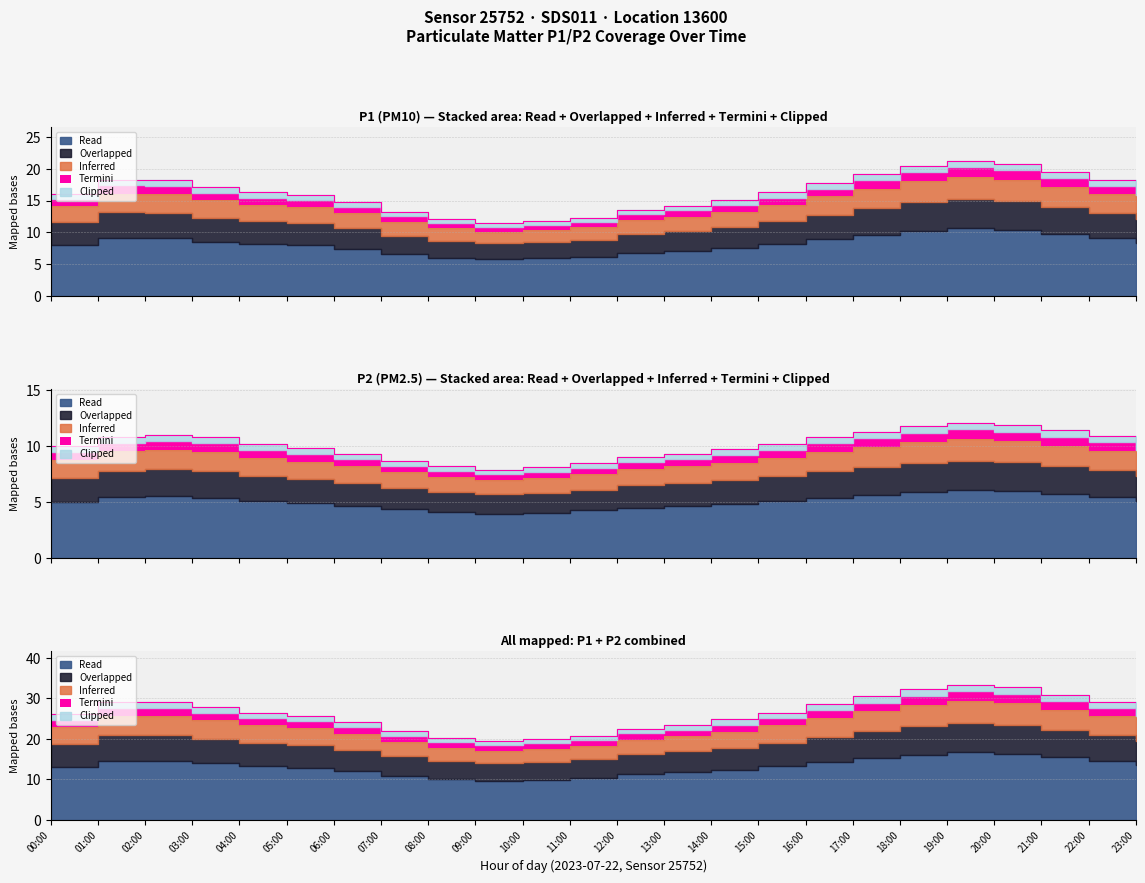

What is the difference between the maximum and minimum values in the P2 series?

4.2